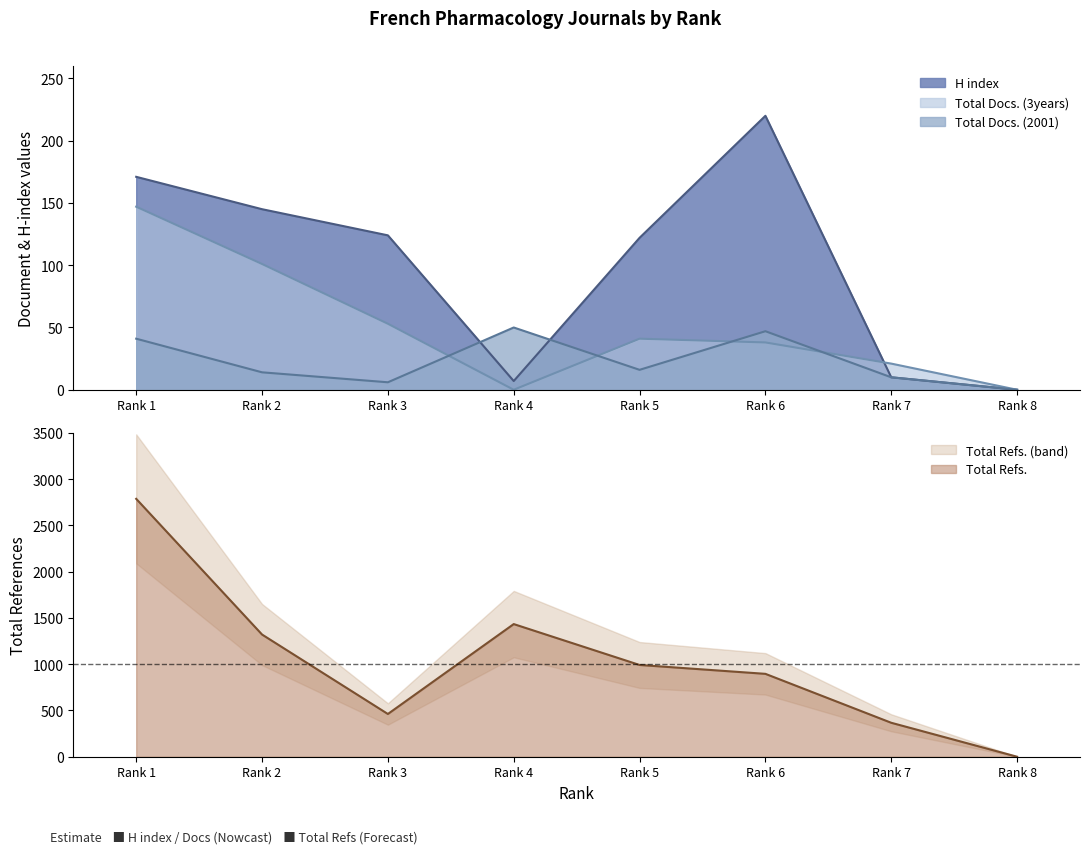

Reading left to right, extract all data points from this chart.

H index: 171	145	124	7	122	220	10	0
Total Docs. (2001): 41	14	6	50	16	47	10	0
Total Docs. (3years): 147	101	53	0	41	38	21	0
Total Refs.: 2788	1321	462	1434	992	896	367	0